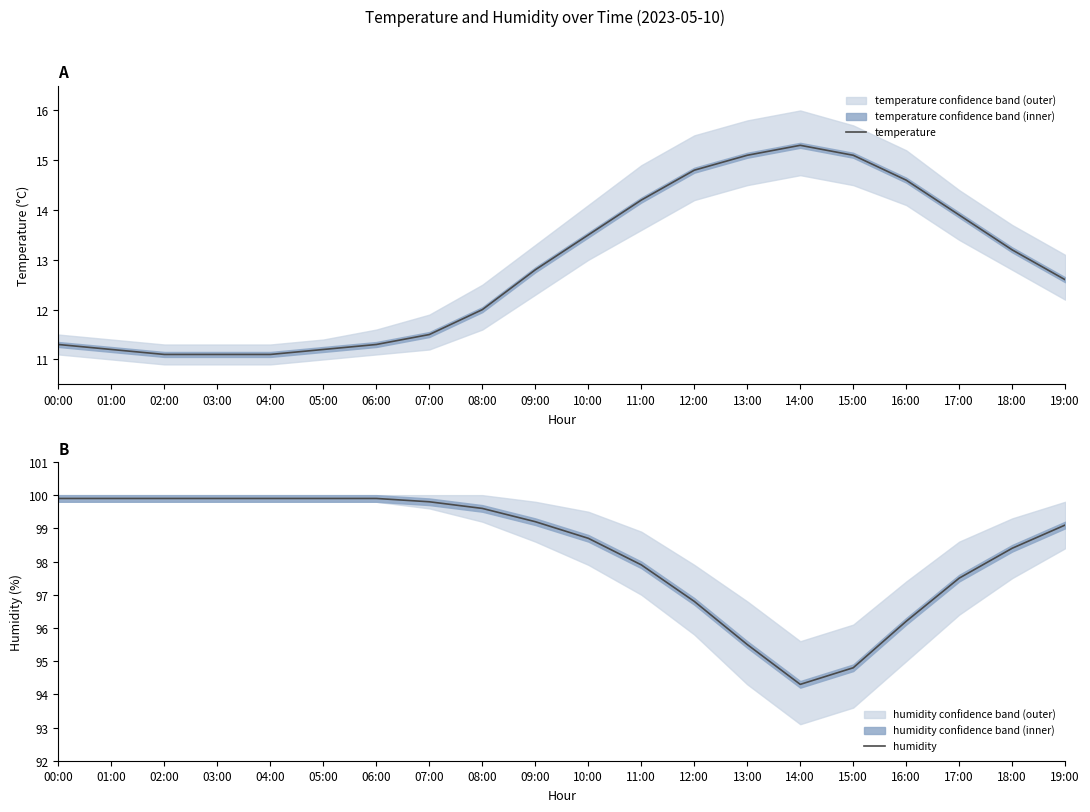

True or false: temperature has more than 1 interior local peaks.

False